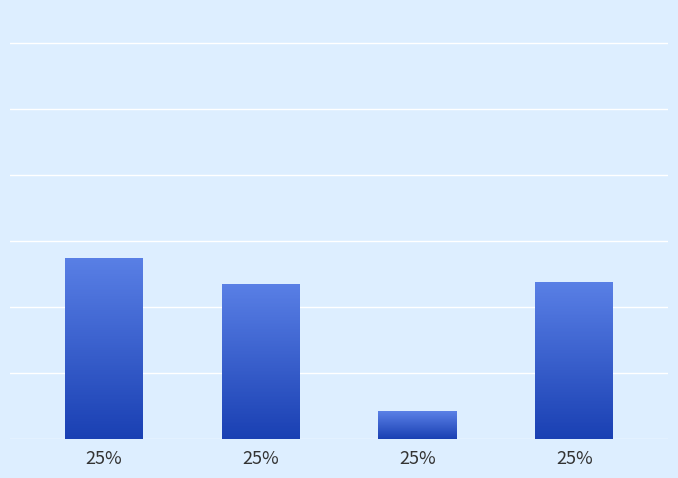

What is the difference between the maximum and minimum values in the Feb series?

0.7